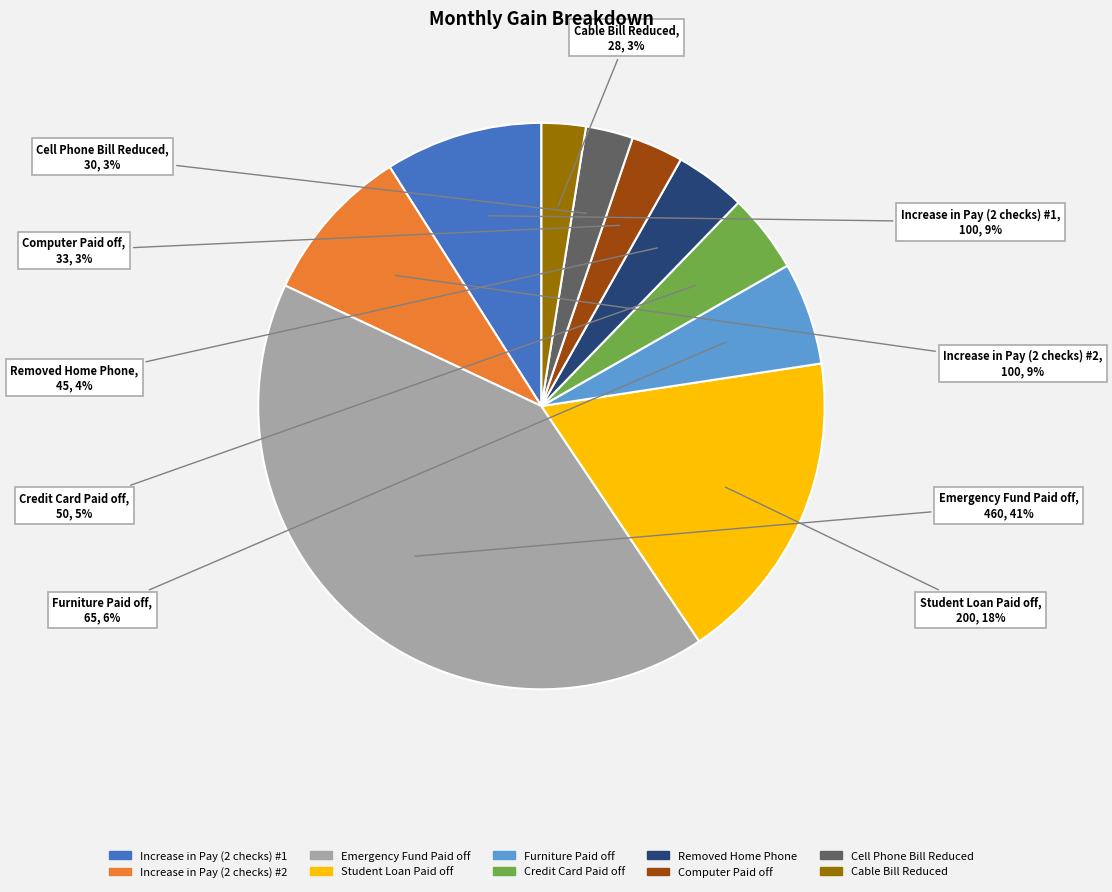

Do Cell Phone Bill Reduced and Computer Paid off together represent more than half of the pie?

No